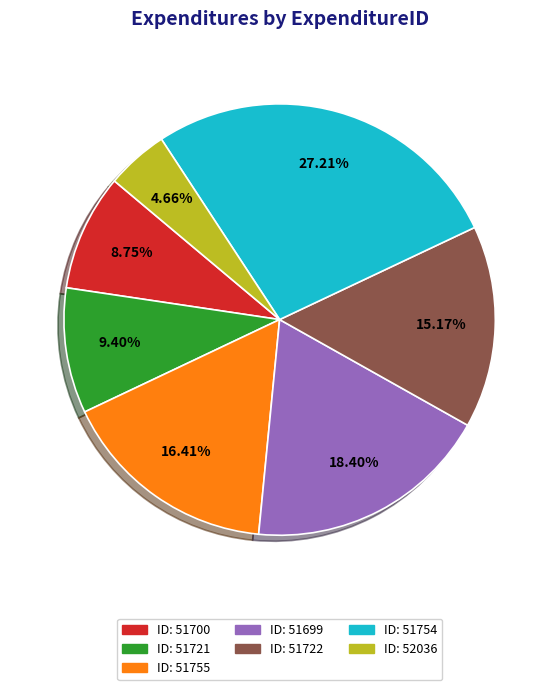

What is the largest slice in the pie chart?

51754